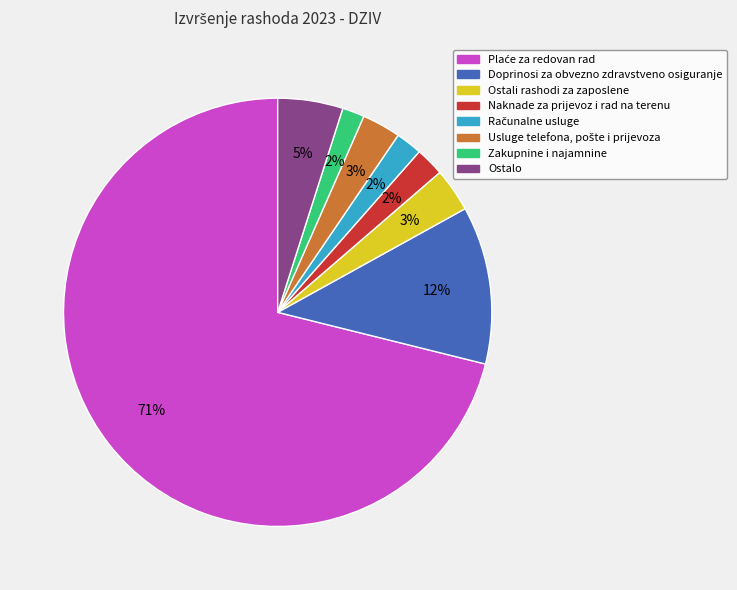

Does any single category account for the majority?

Yes